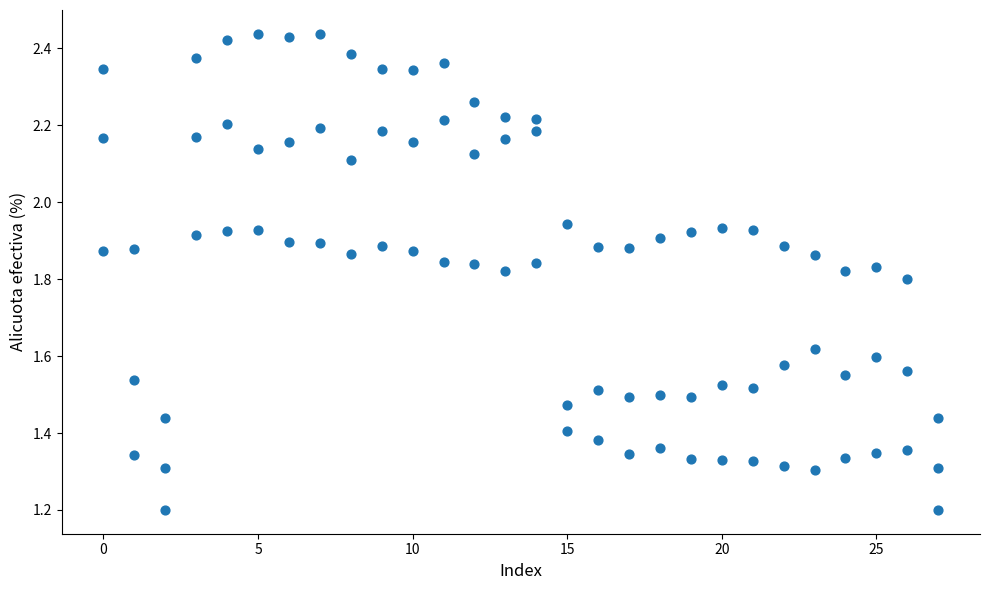

Count the number of points in this scatter plot.

84